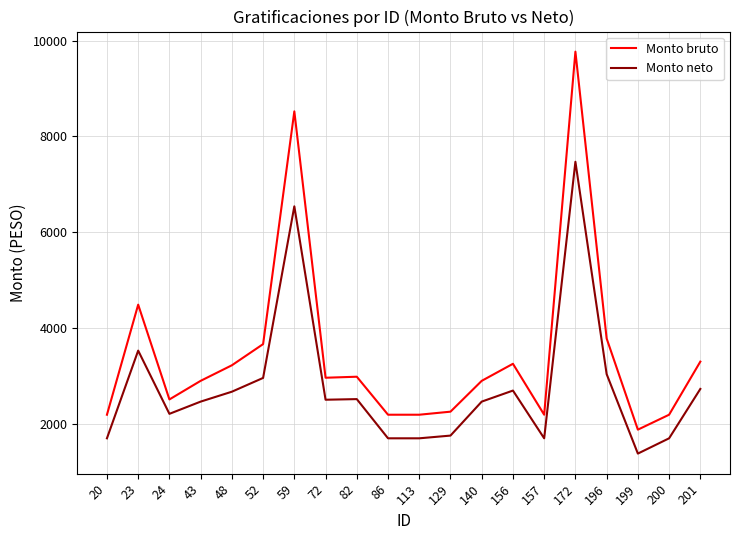

Read the Monto neto value at 129.

1757.4